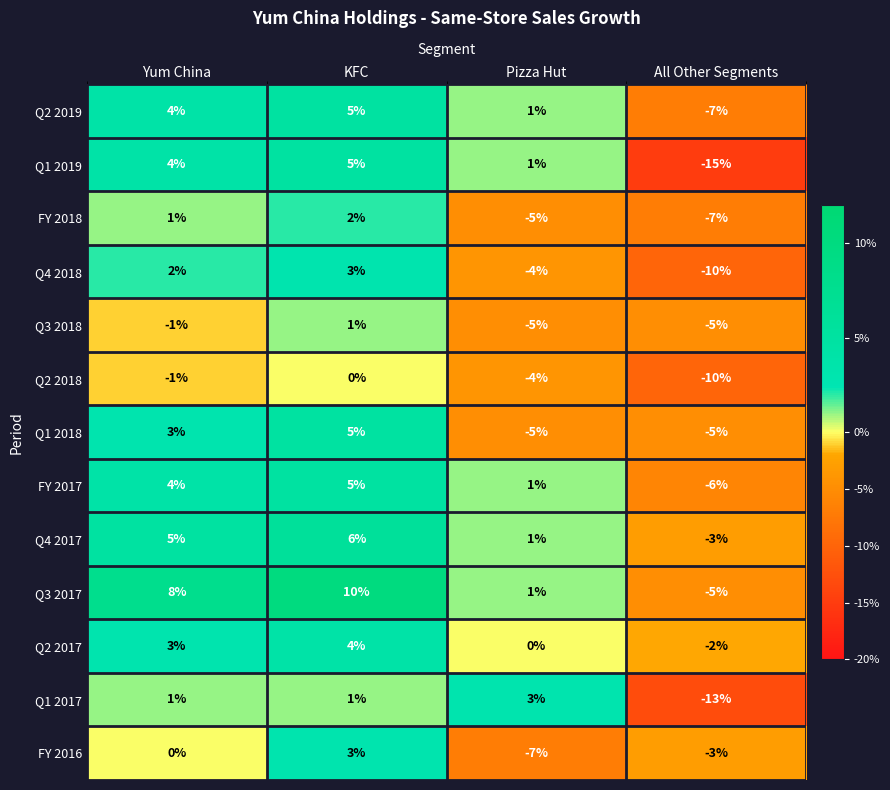

List the labels in order of FY 2016 value, largest first.

KFC, Yum China, All Other Segments, Pizza Hut